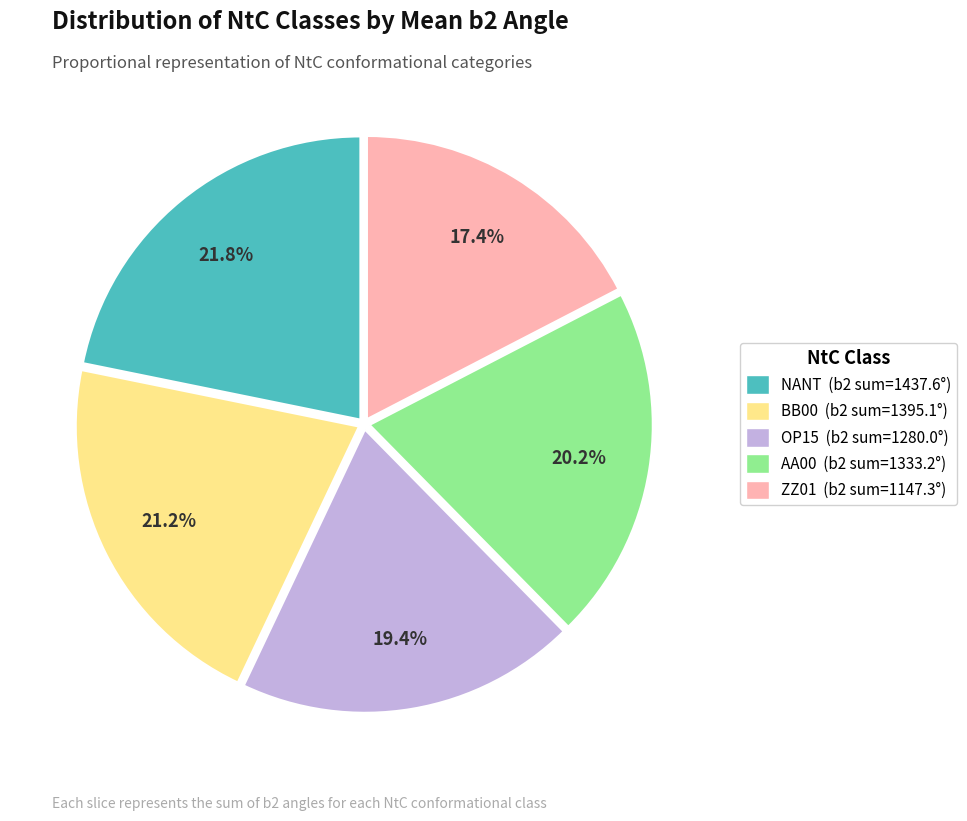

The BB00 slice represents 21% of the pie. True or false?

True